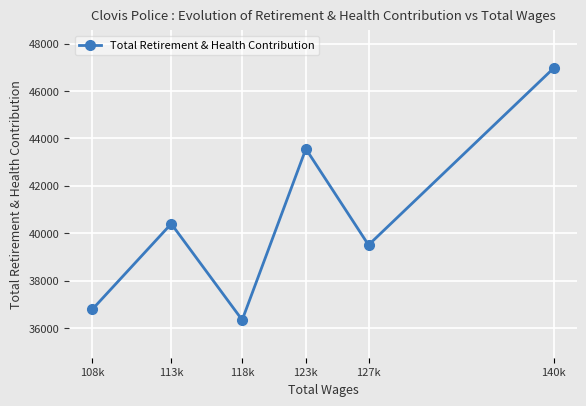

How many points are lower than both their immediate neighbors (excluding endpoints)?

2